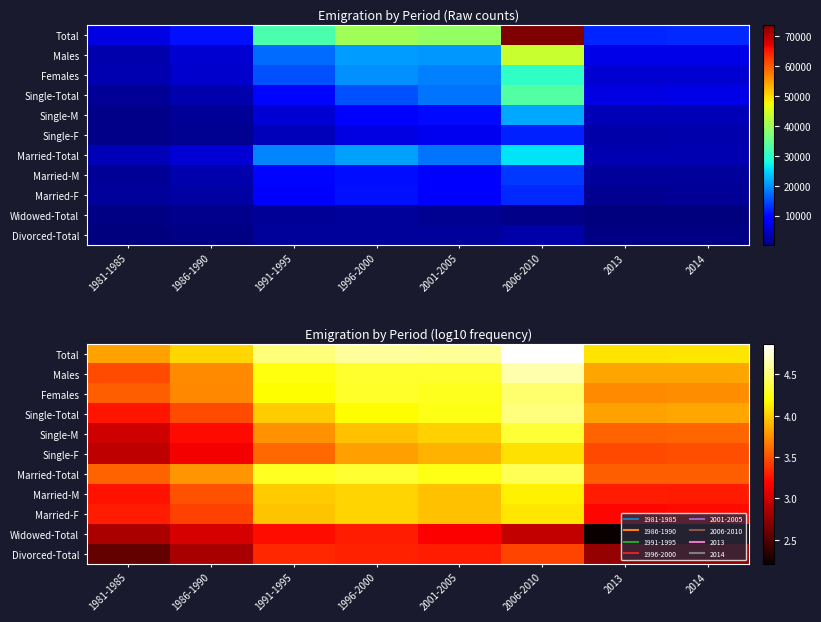

What is the spread (max minus min) of values at 2013?

1.9